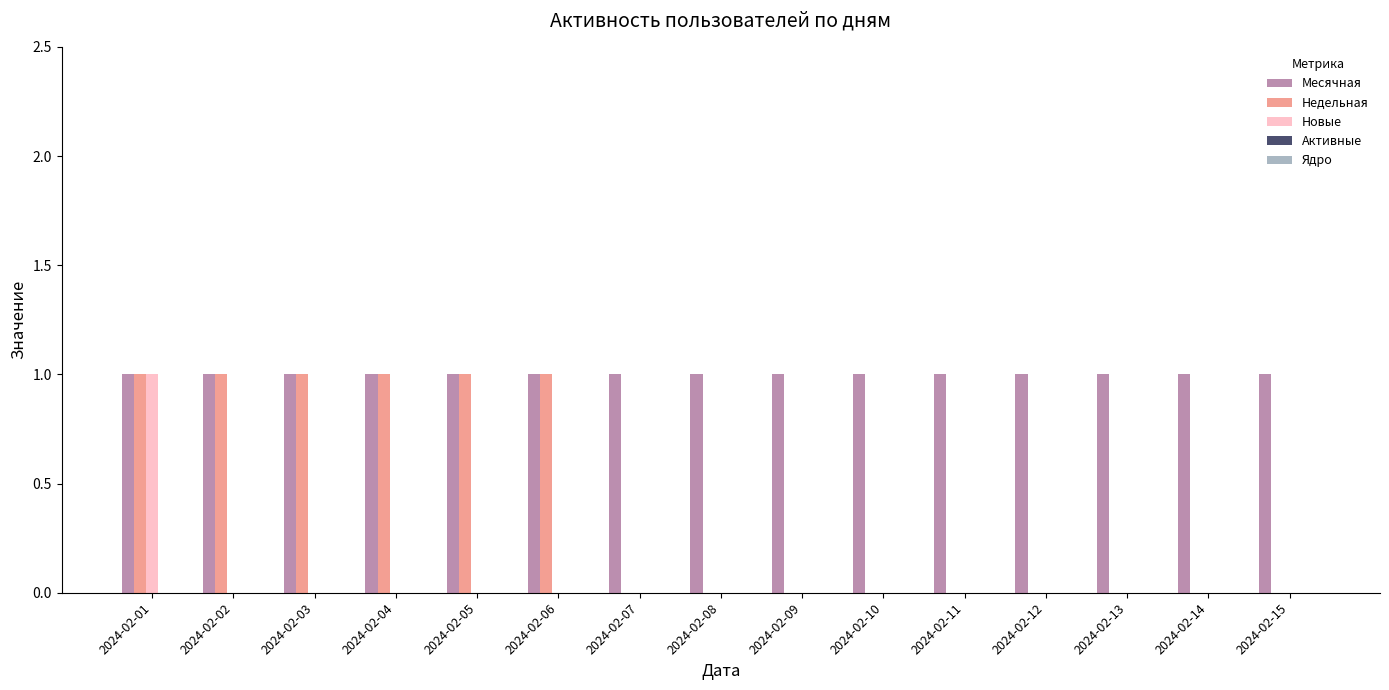

The value of Недельная at 2024-02-07 is 0. True or false?

True